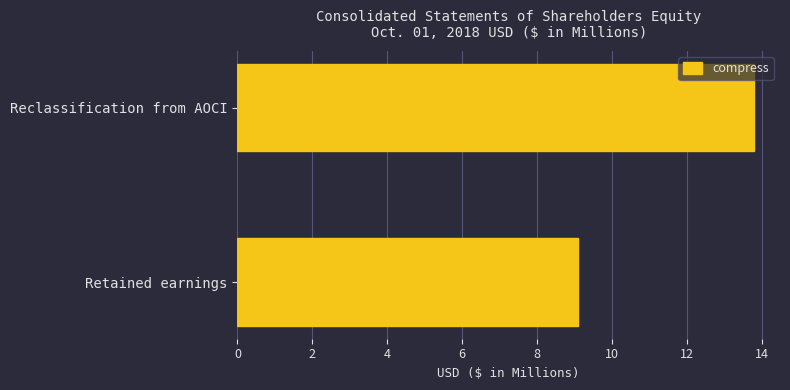

The chart shows a value of 13.8 at Reclassification from AOCI. True or false?

True